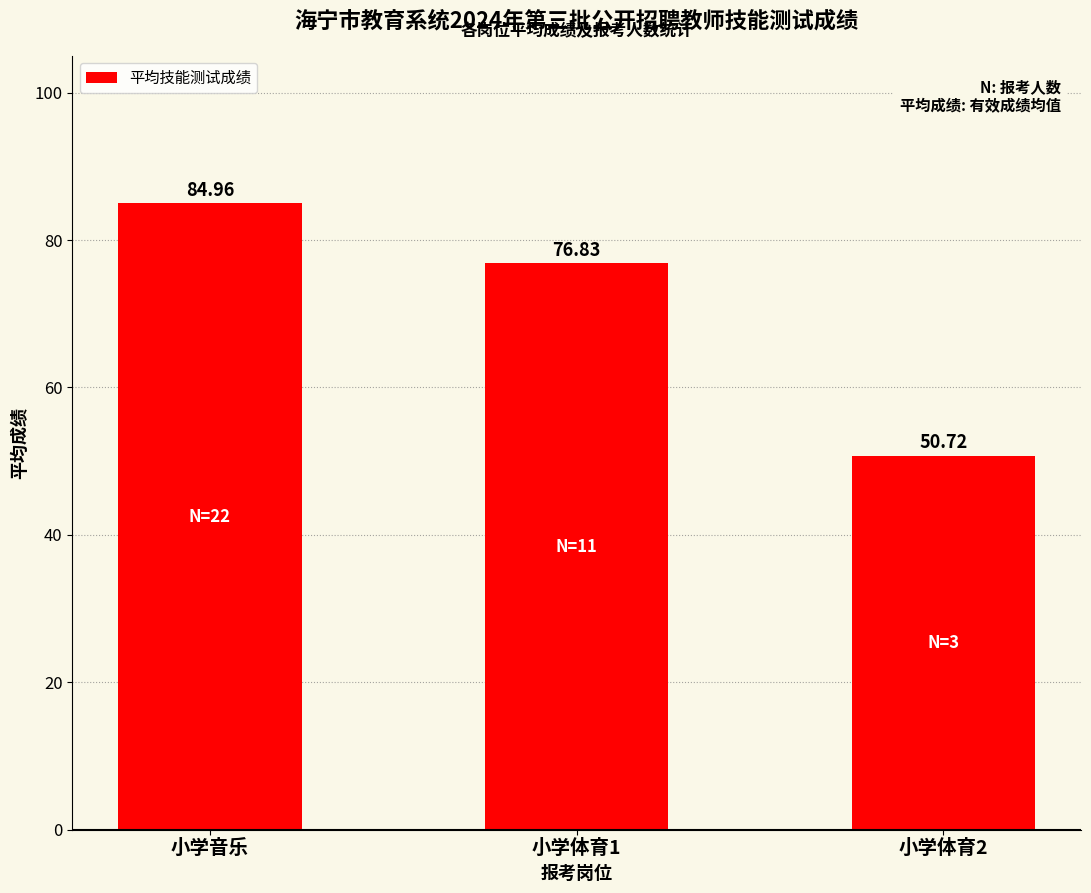

Is it true that the value at 小学体育1 is 76.8?

True